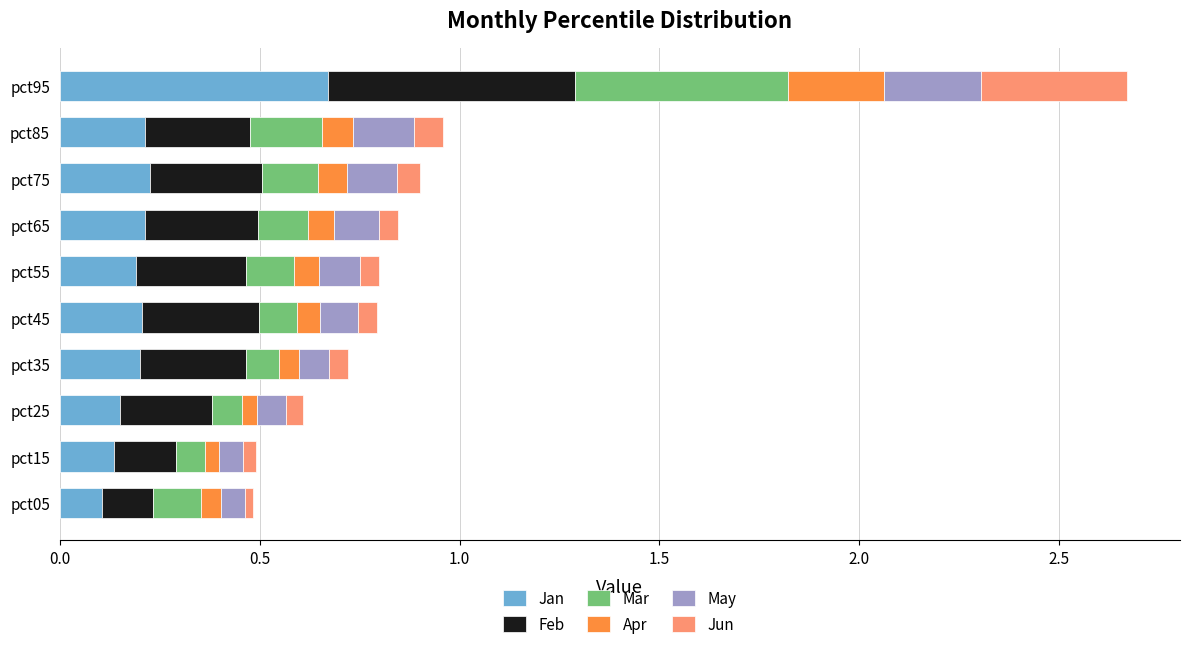

At which category is the sum across all series the highest?

pct95